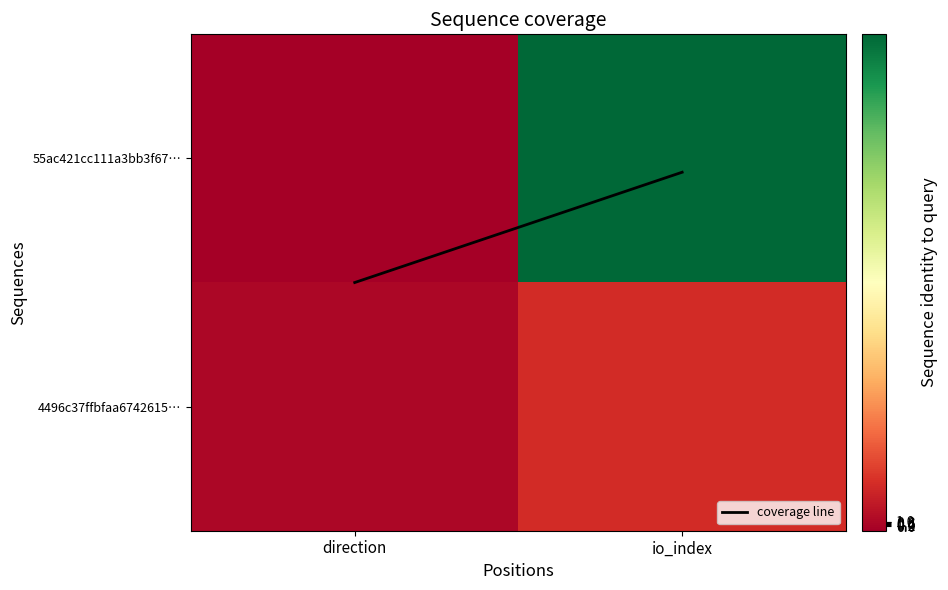

Which label corresponds to the largest value in the chart?

io_index